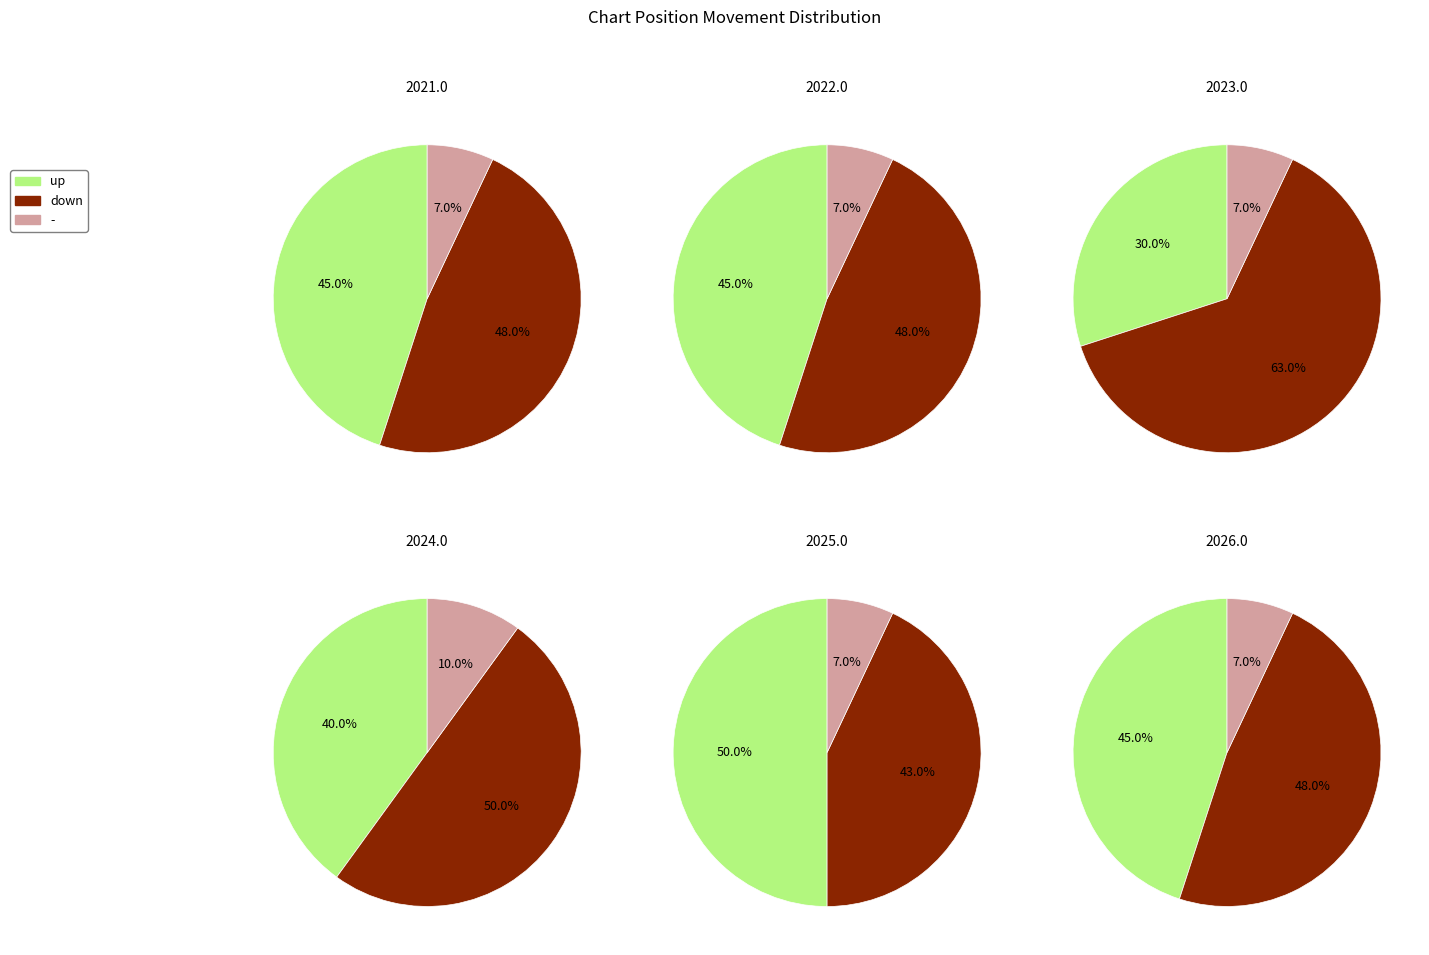

True or false: down accounts for 48% of the total.

True